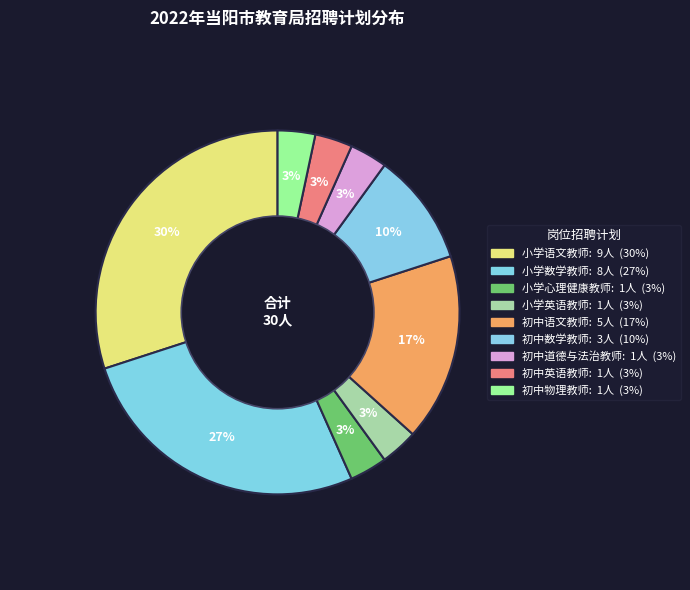

The 初中语文教师 slice represents 27% of the pie. True or false?

False